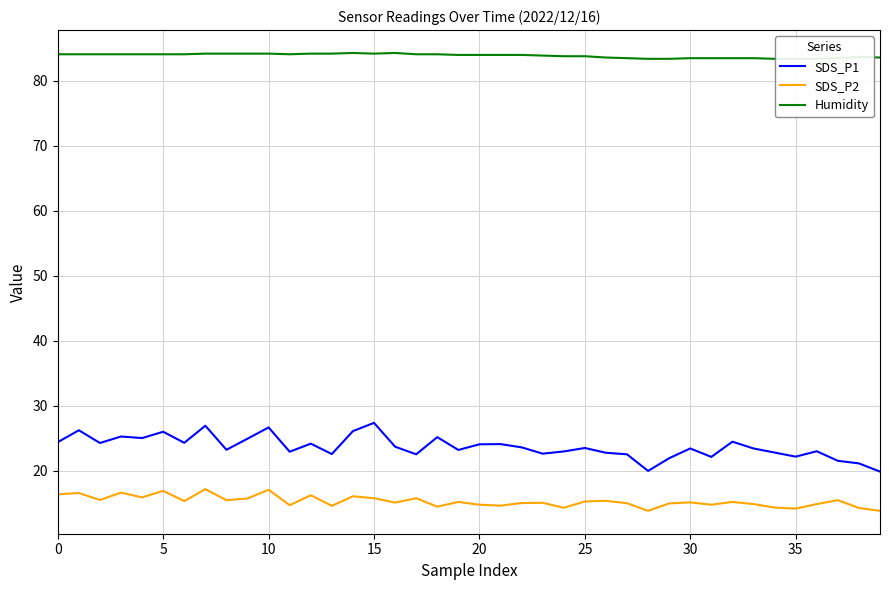

How many Humidity values are between 83 and 84?

21